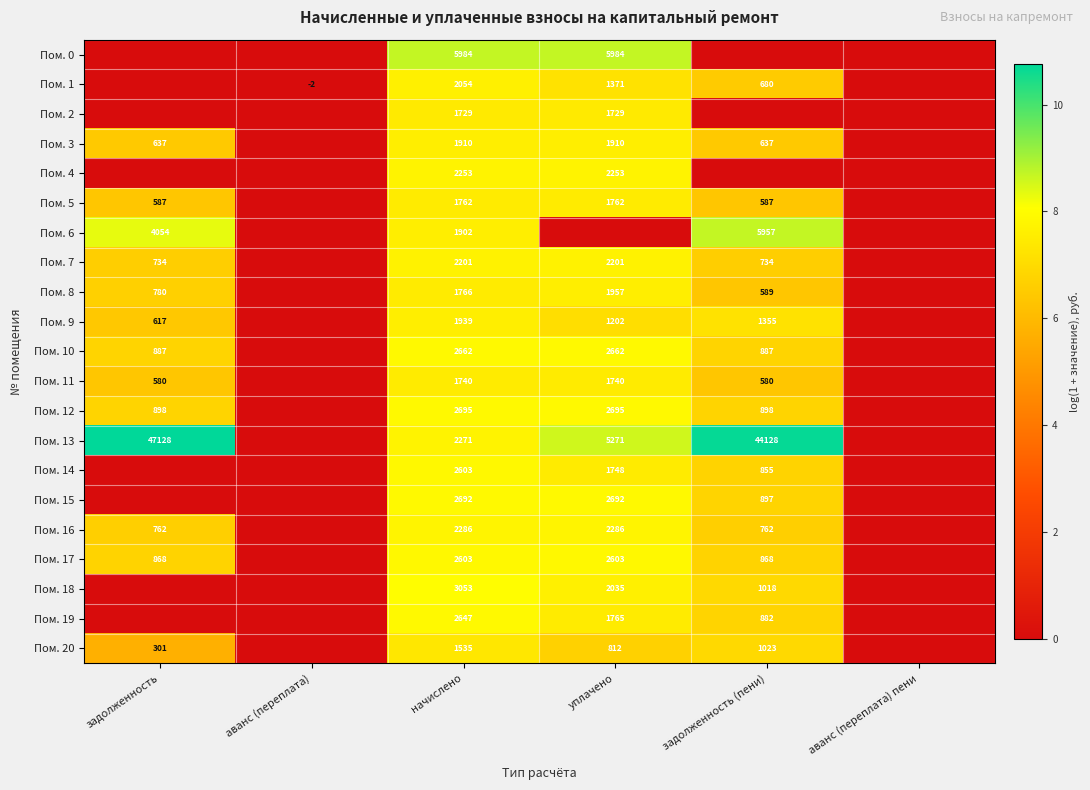

What is the sum of the Пом. 1 values at уплачено and аванс (переплата)?

1369